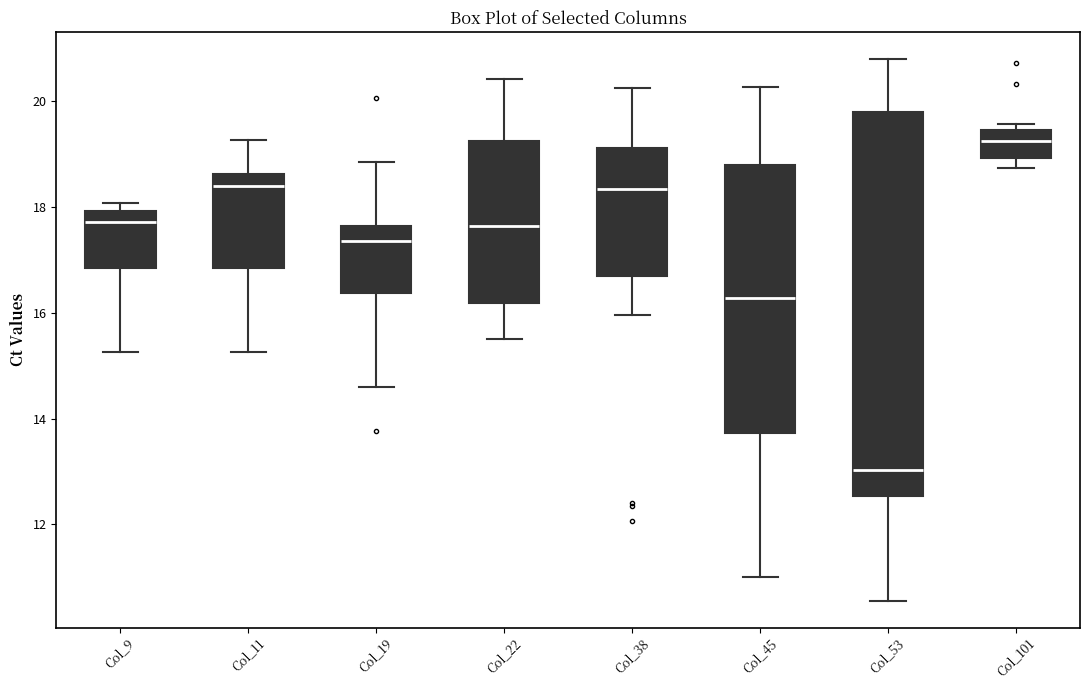

Where does the median line of the box for Col_19 sit on the y-axis? The values are not printed on the chart, so give them approximately, as read against the axis.

17.4